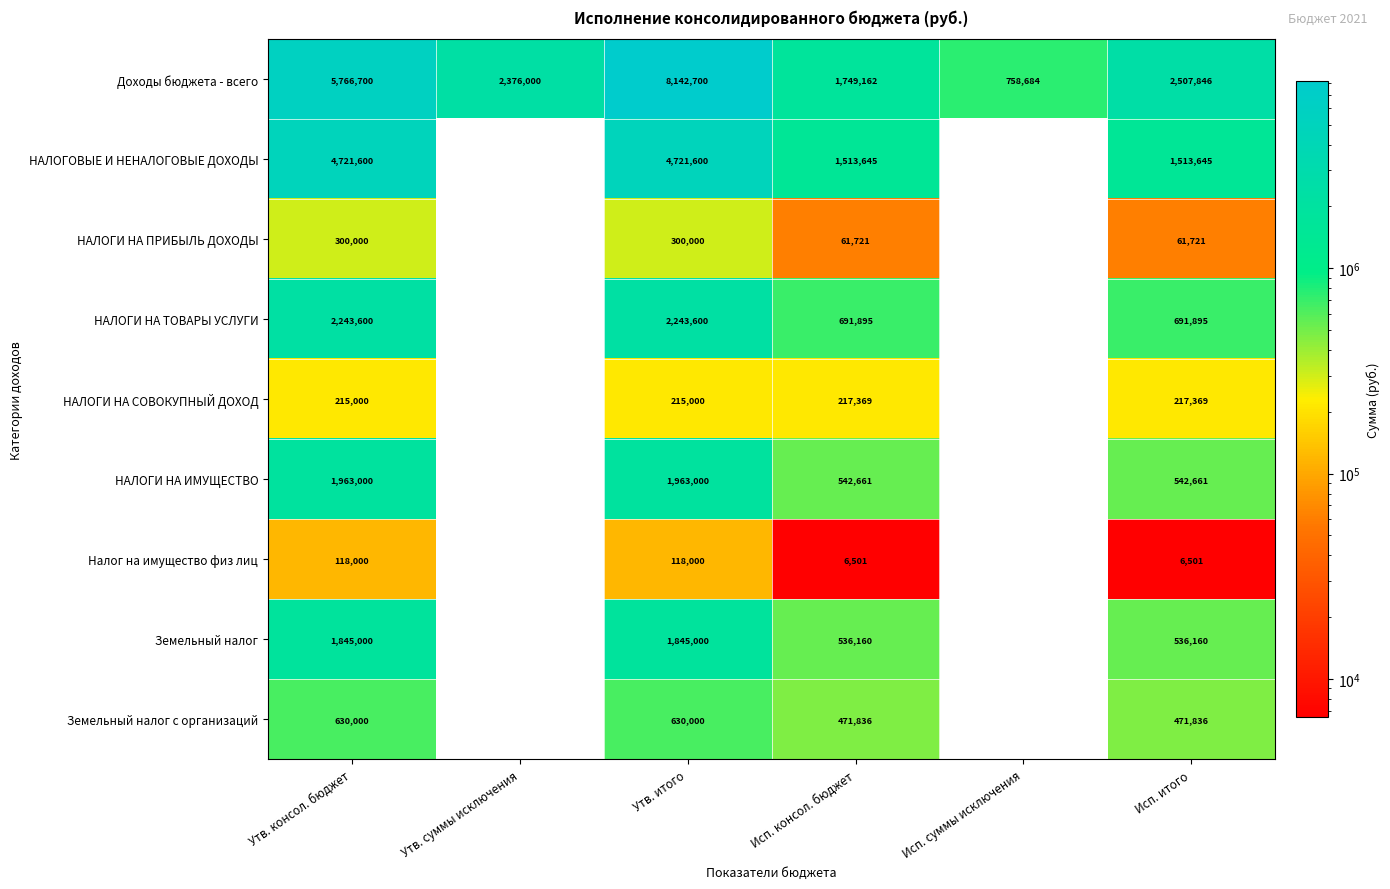

The value of НАЛОГИ НА СОВОКУПНЫЙ ДОХОД at Исп. консол. бюджет is 341709.3. True or false?

False